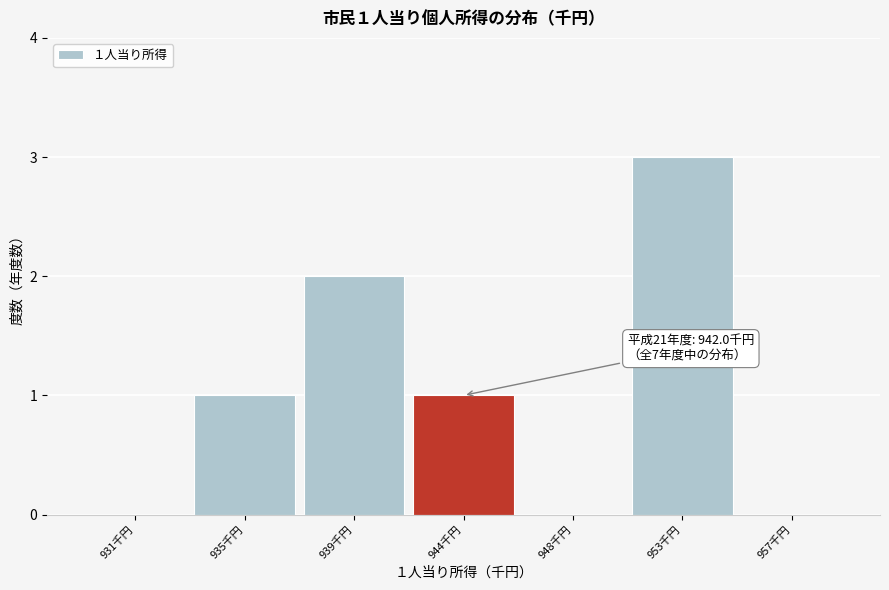

Reading left to right, list all the values displayed in this chart.

931千円=0	935千円=1	939千円=2	944千円=1	948千円=0	953千円=3	957千円=0